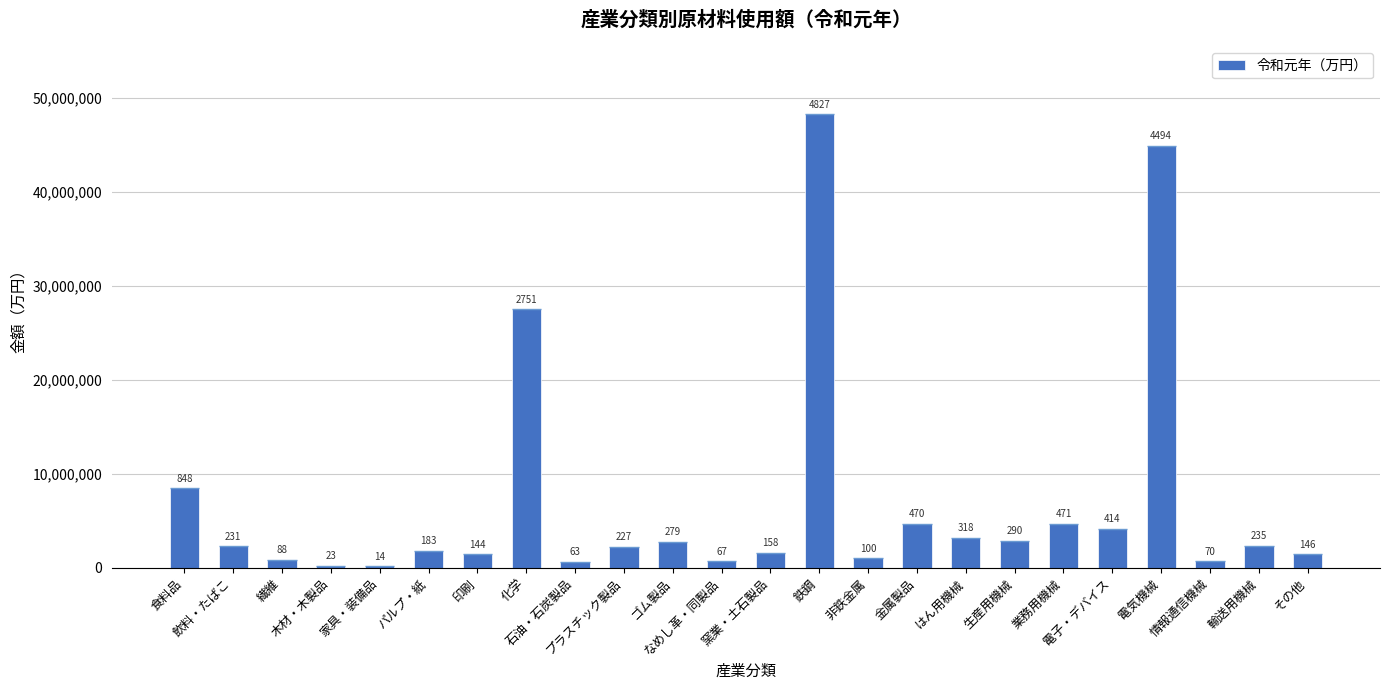

Are the bars horizontal?

No